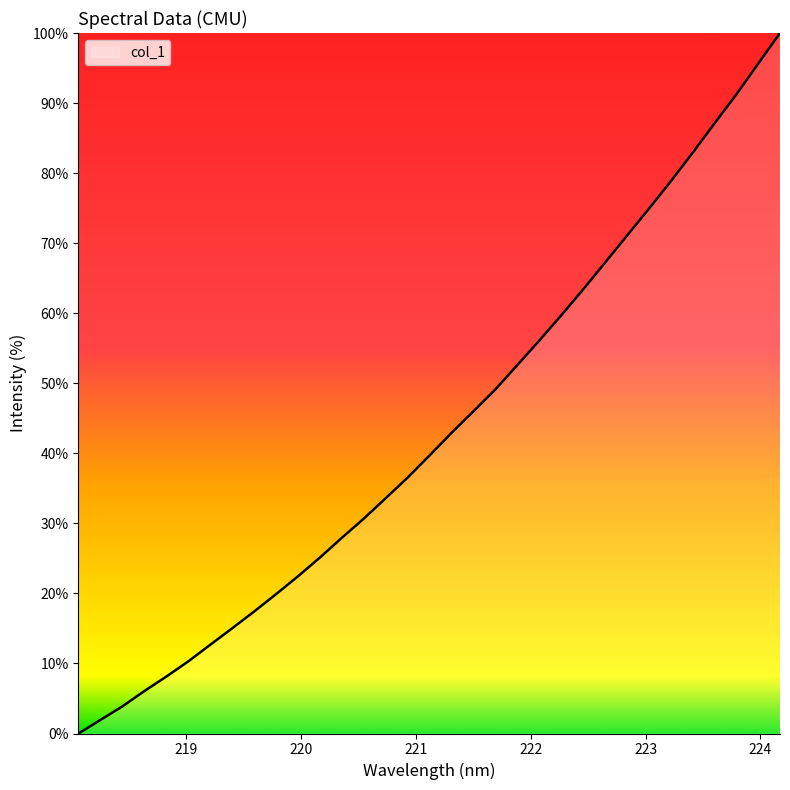

What is the average value?

43.3